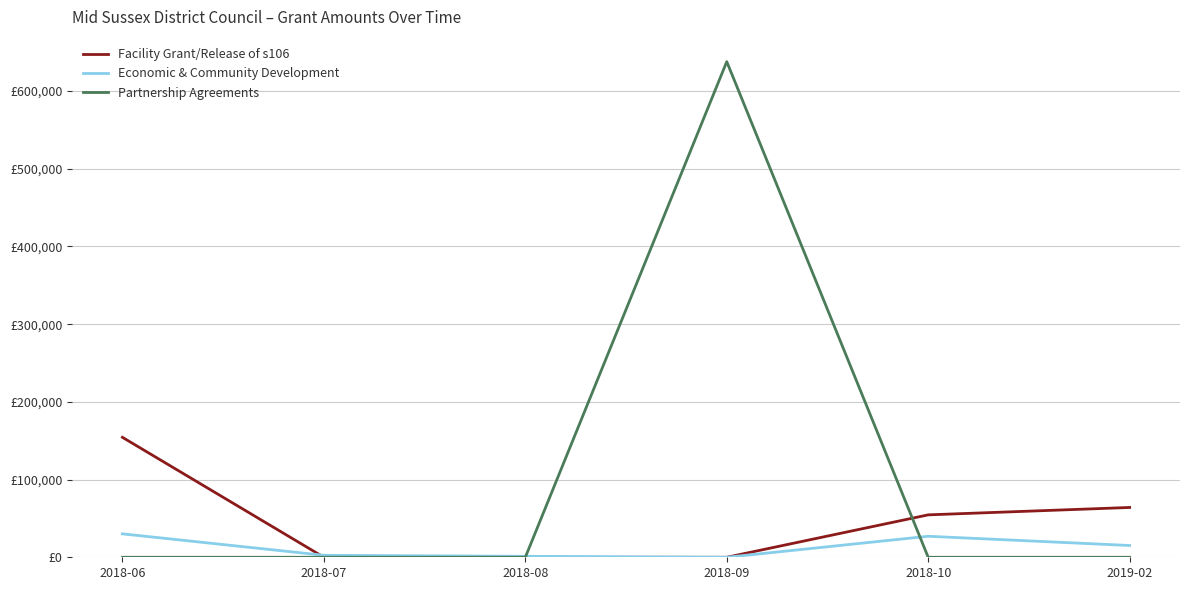

What are all the series names shown in the legend?

Facility Grant/Release of s106, Economic & Community Development, Partnership Agreements